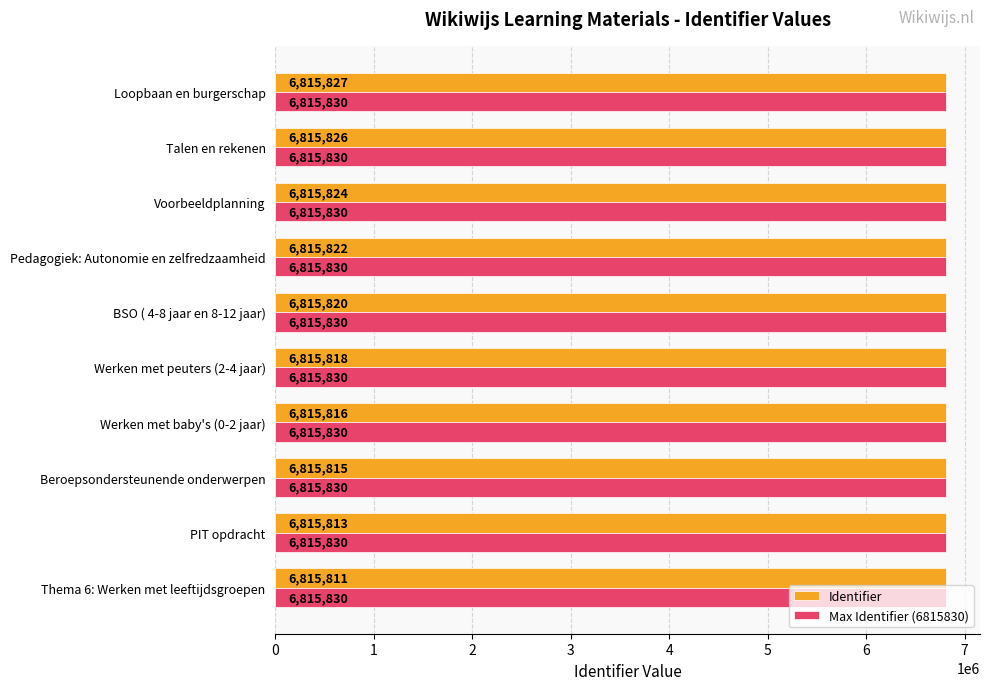

Which category has the highest value in the Identifier series?

Loopbaan en burgerschap